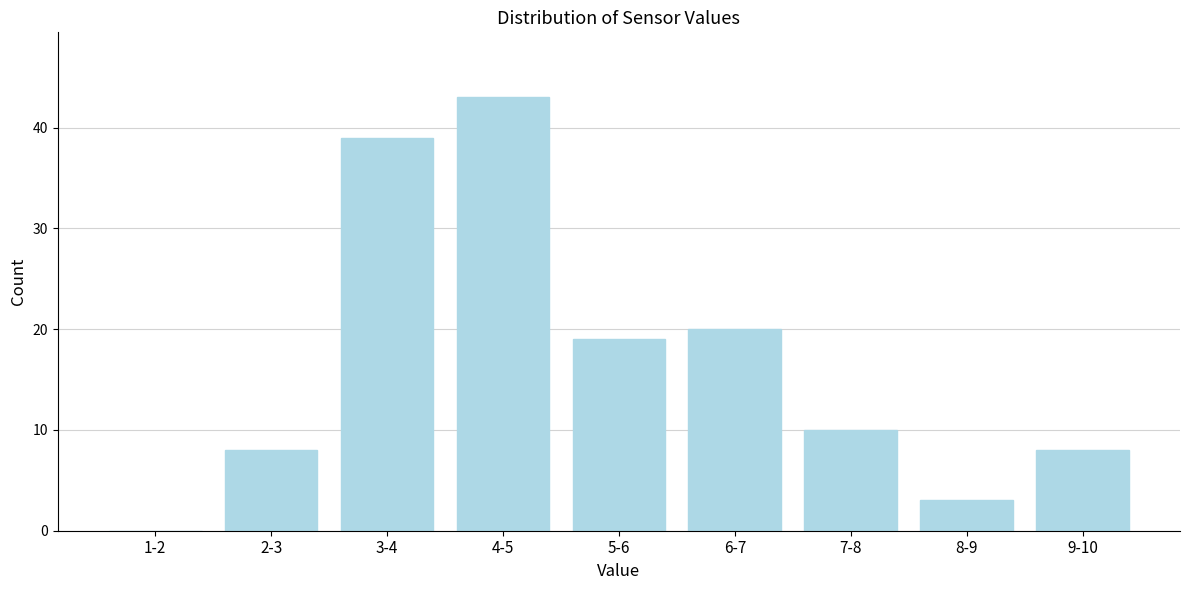

Reading left to right, extract all data points from this chart.

1-2=0	2-3=8	3-4=39	4-5=43	5-6=19	6-7=20	7-8=10	8-9=3	9-10=8